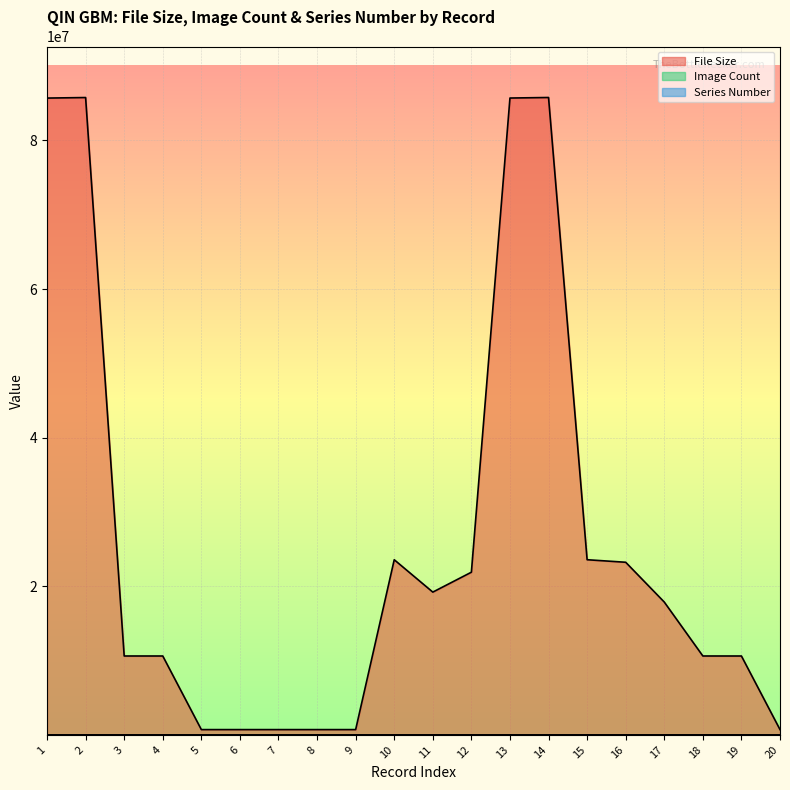

In Image Count, how many points are lower than both neighbors (excluding endpoints)?

1